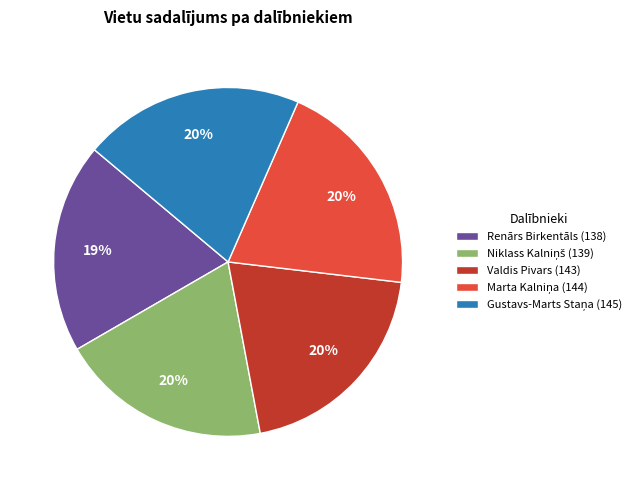

Count the number of slices in the pie.

5